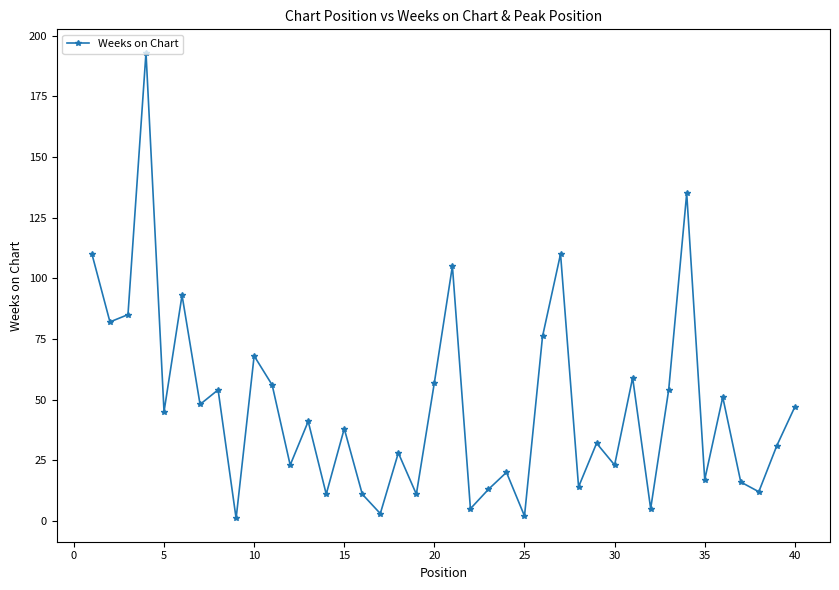

Reading left to right, transcribe all the data shown in this chart.

110	82	85	193	45	93	48	54	1	68	56	23	41	11	38	11	3	28	11	57	105	5	13	20	2	76	110	14	32	23	59	5	54	135	17	51	16	12	31	47